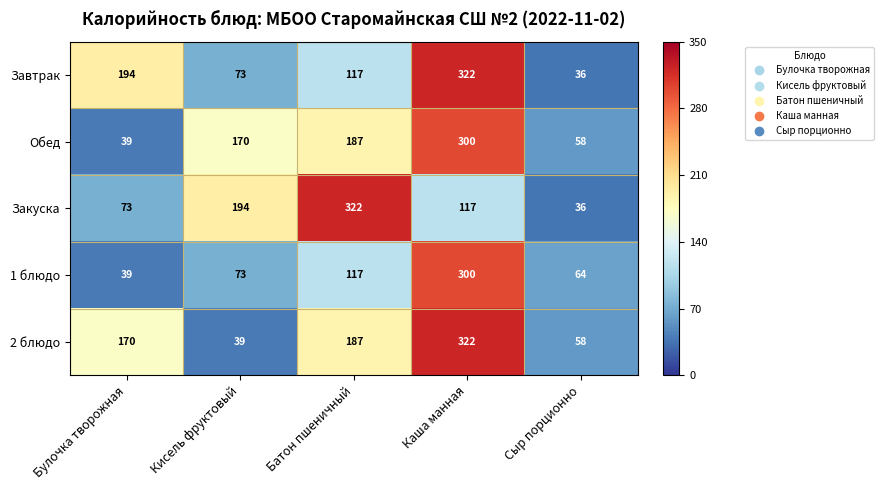

What is the difference between the maximum and minimum values in the 1 блюдо series?

261